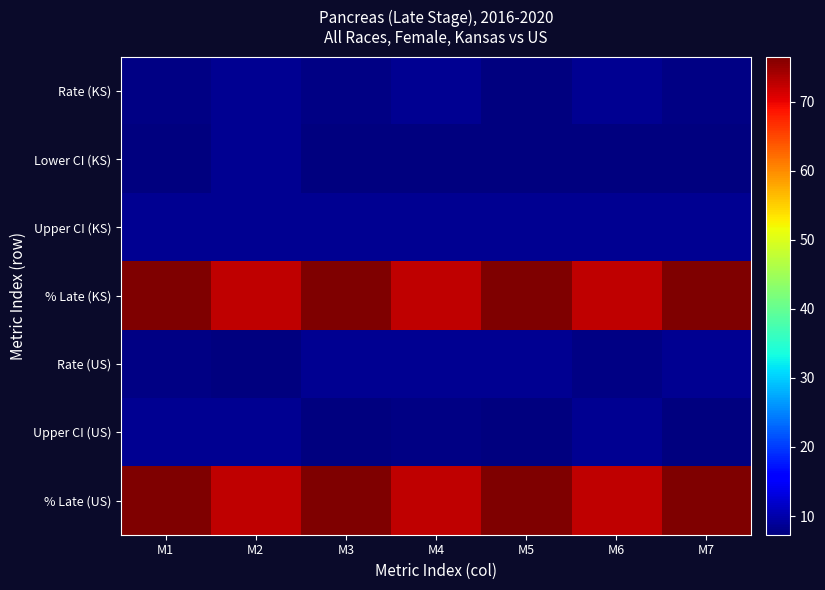

At which category is the sum across all series the highest?

M1